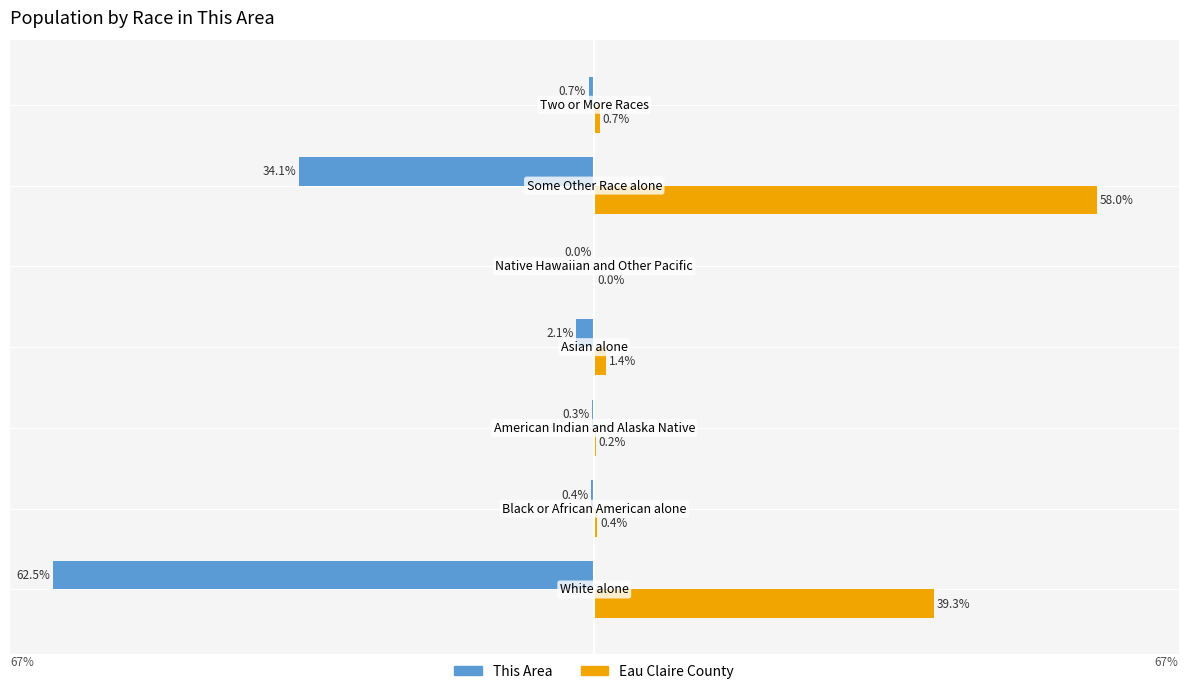

Which series has the largest total across all categories?

Eau Claire County